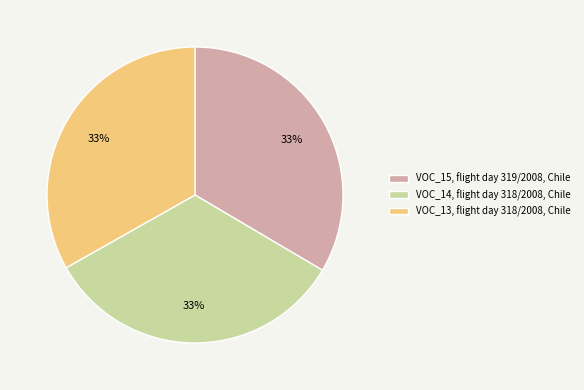

What percentage is the VOC_15, flight day 319/2008, Chile slice, to the nearest percent?

33%